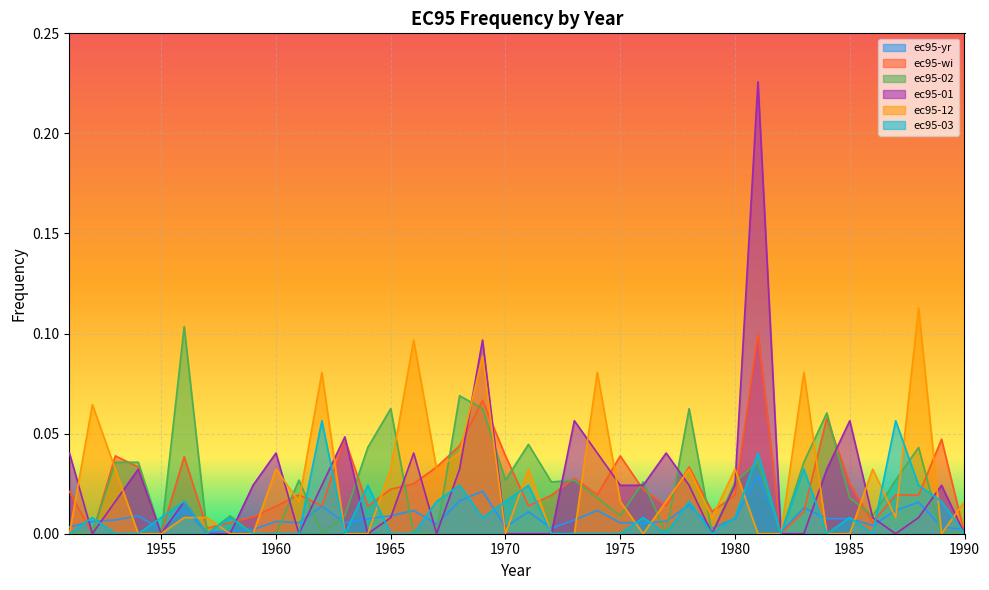

True or false: ec95-01 has more than 0 points higher than both neighbors.

True